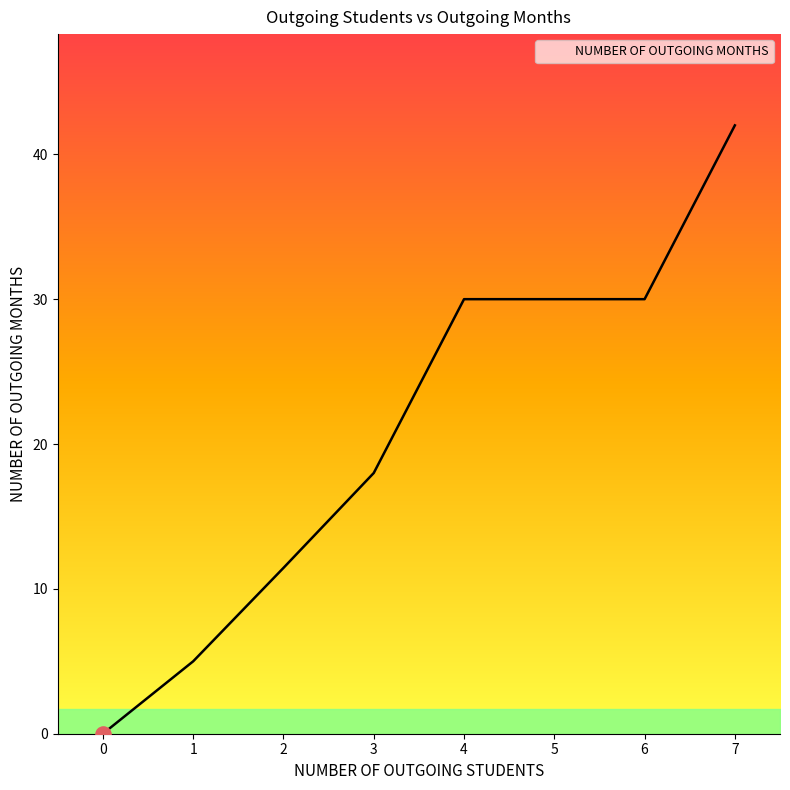

Approximately how many times larger is the value at 2 compared to 6?

0.4